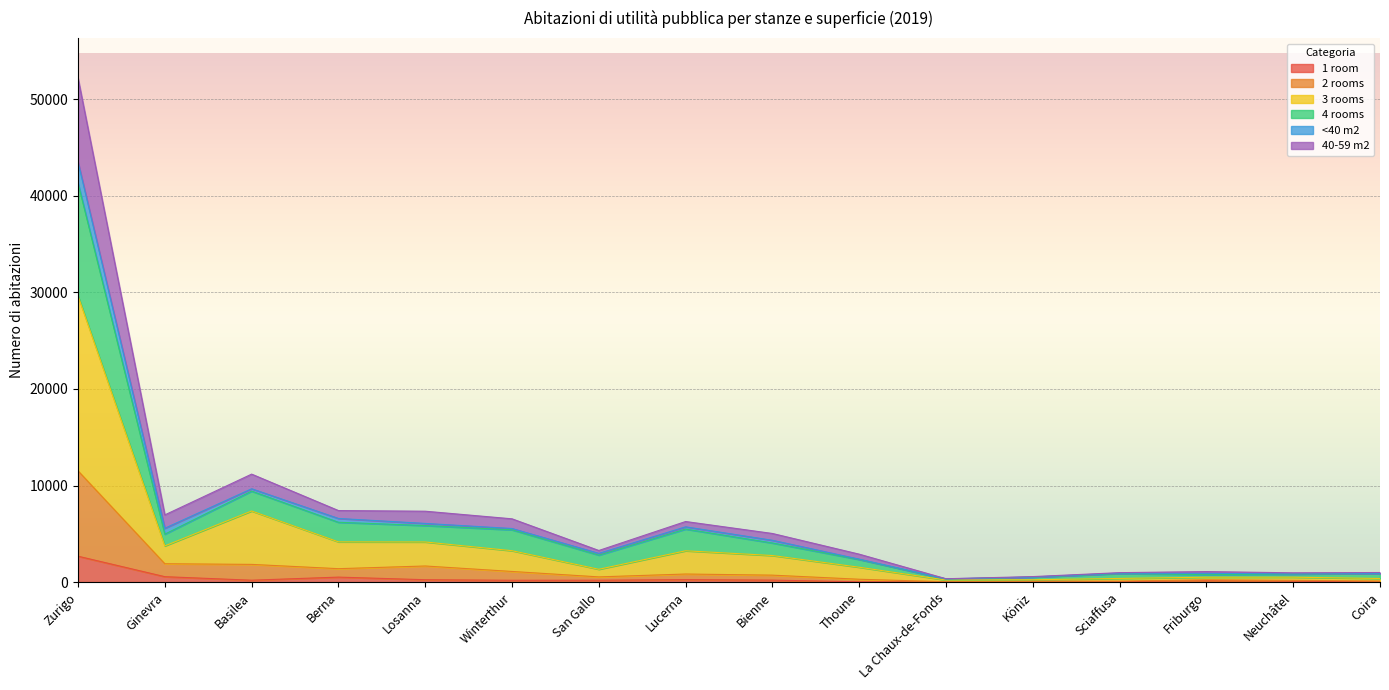

Which category has the lowest value in the 40-59 m2 series?

La Chaux-de-Fonds